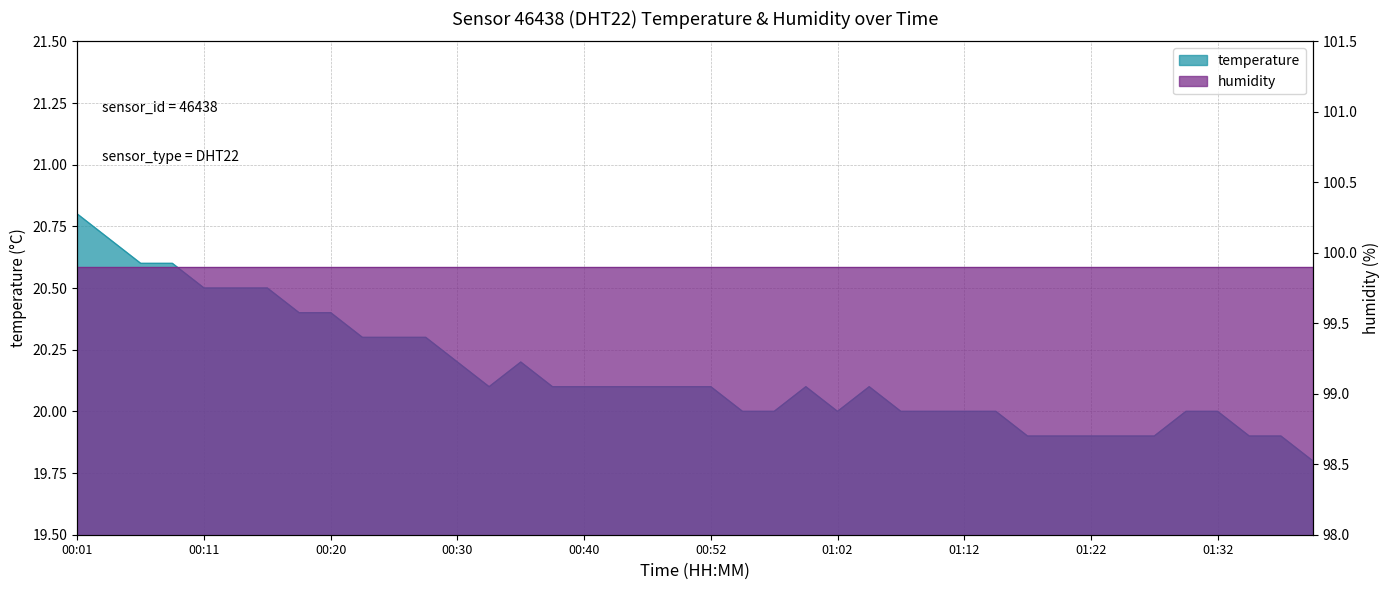

At which label is the value closest to 20?

00:55